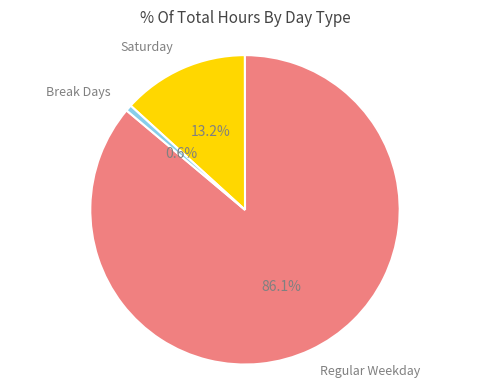

How many slices are in this pie chart?

3